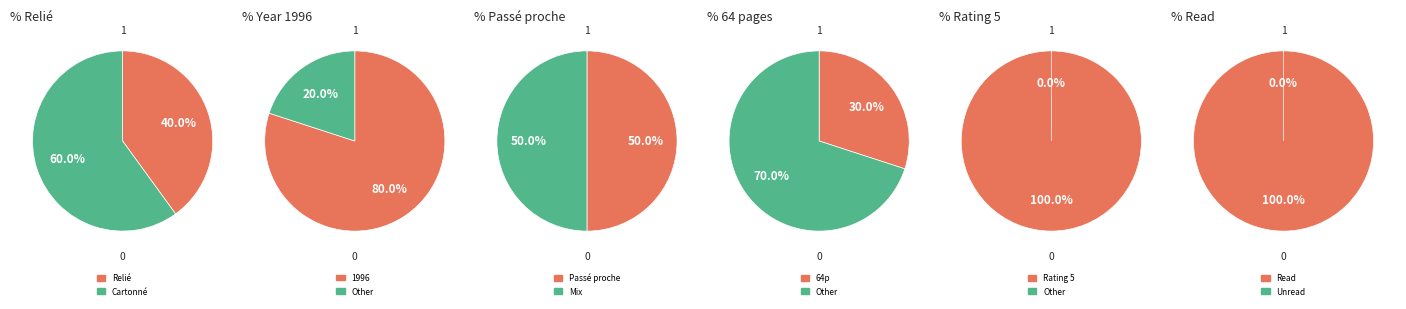

Is id 87 the majority of the pie?

No